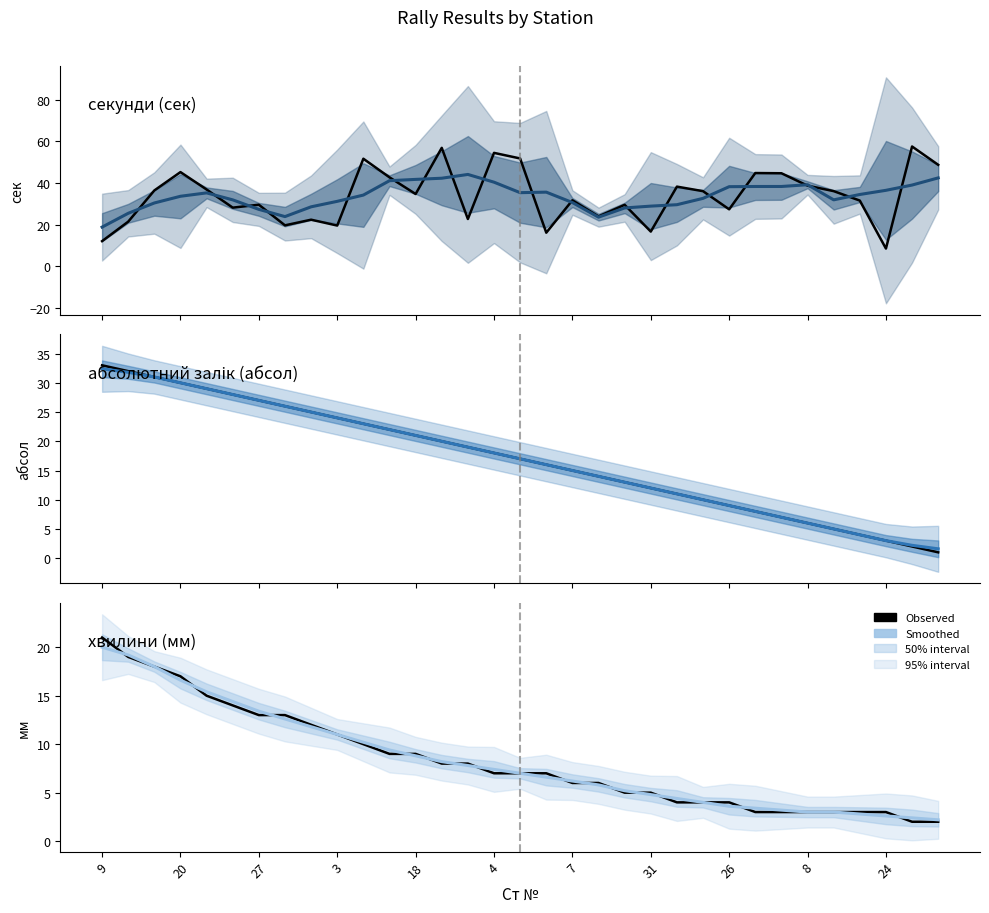

What is the total value across all series at 31?

121.0